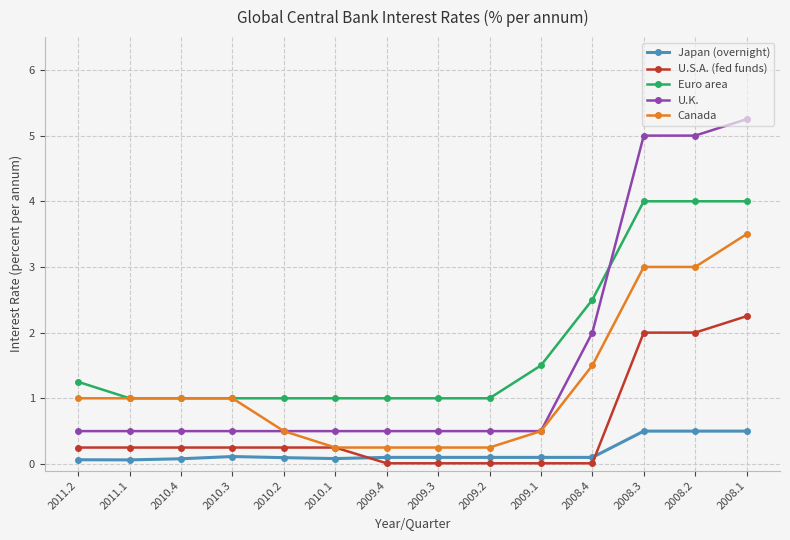

Is it true that Canada equals 3.5 at 2008.1?

True